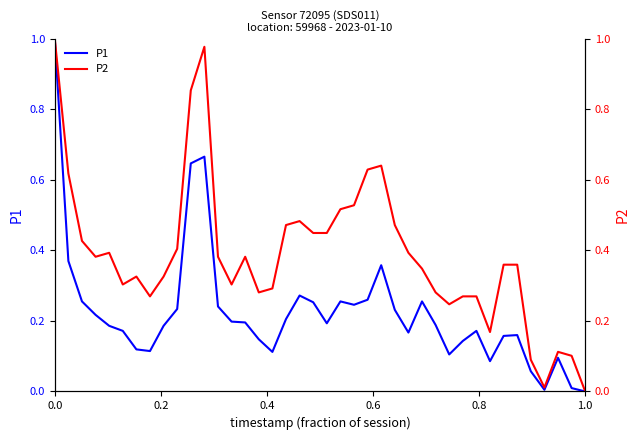

Is it true that P1 equals 1.7 at 0.0?

False